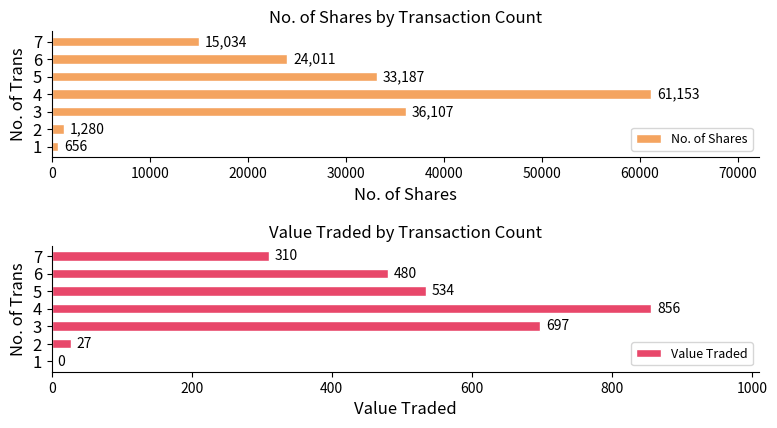

What value does the No. of Shares series have at 4, to the nearest 10?

61150